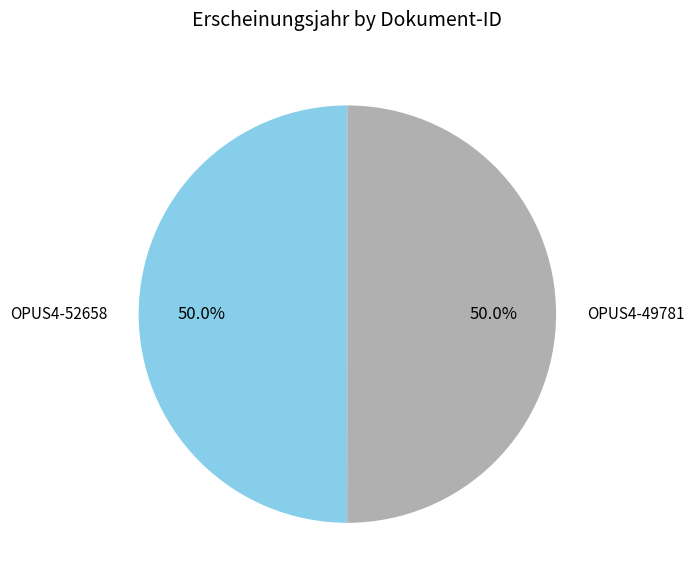

What is the ratio of the value at OPUS4-52658 to the value at OPUS4-49781?

1.0